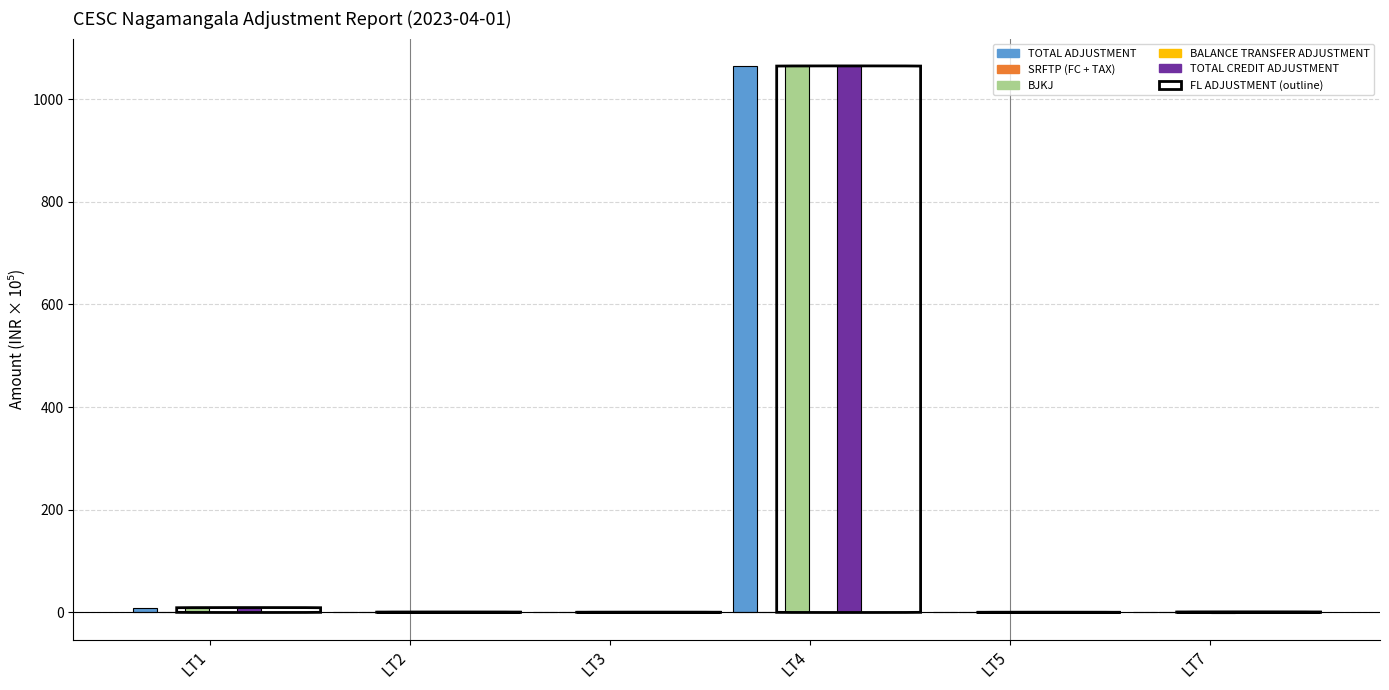

How many groups of bars are there?

6